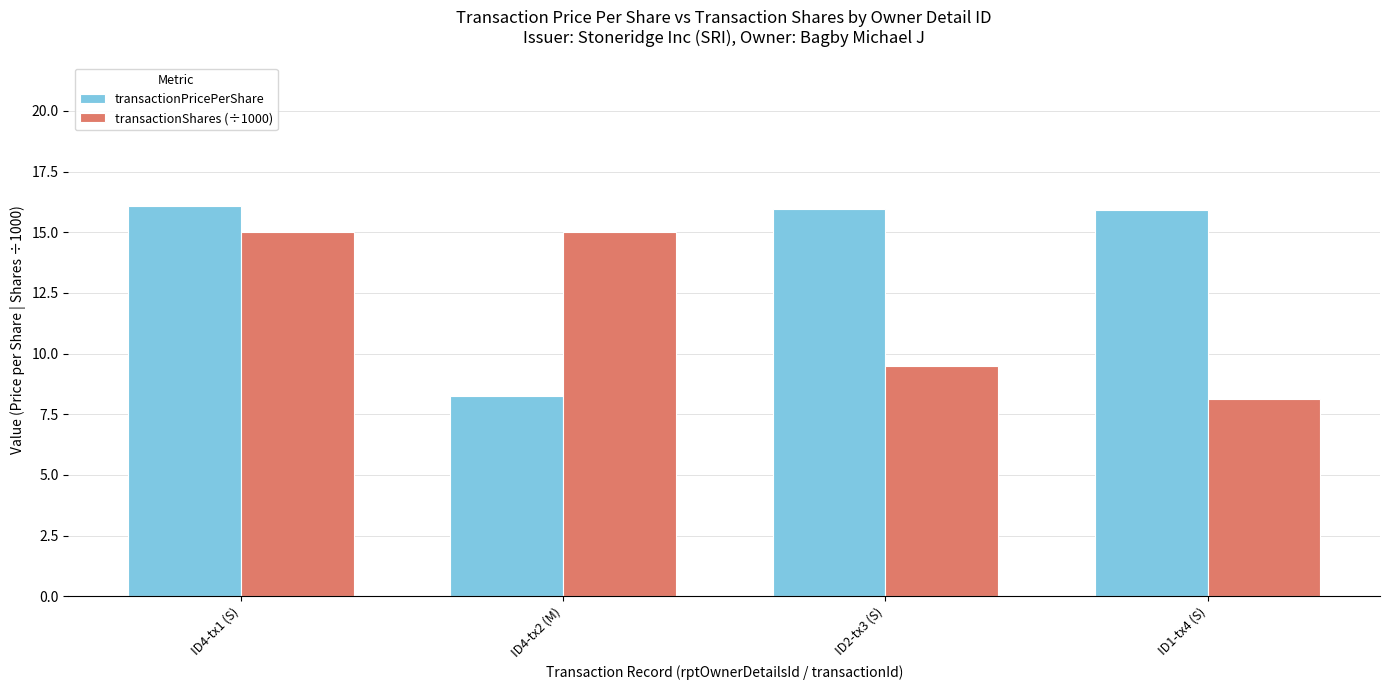

What are all the series names shown in the legend?

transactionPricePerShare, transactionShares (÷1000)